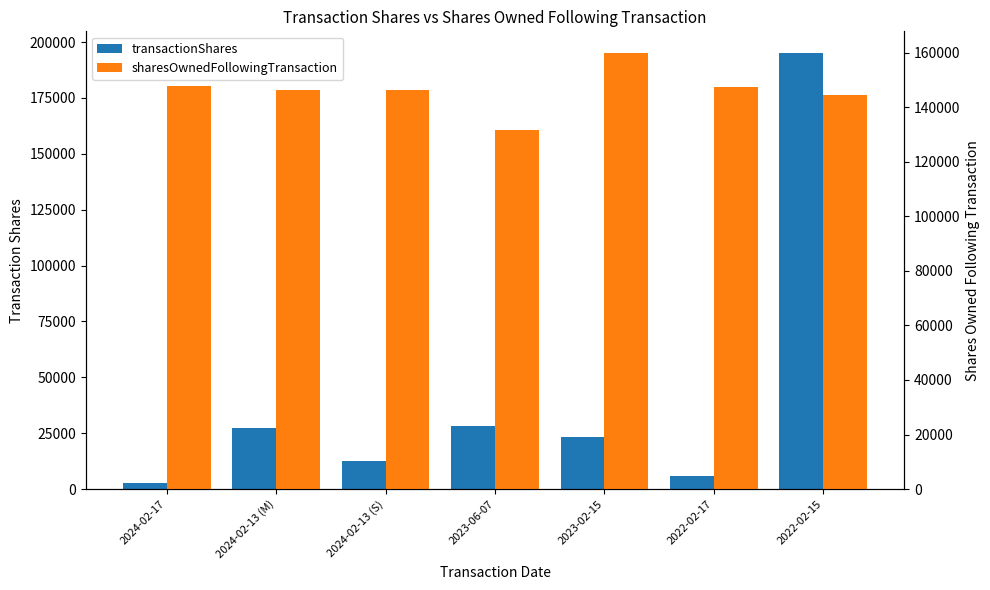

Is the value of sharesOwnedFollowingTransaction at 2024-02-13 (S) greater than the value of transactionShares at 2022-02-15?

No